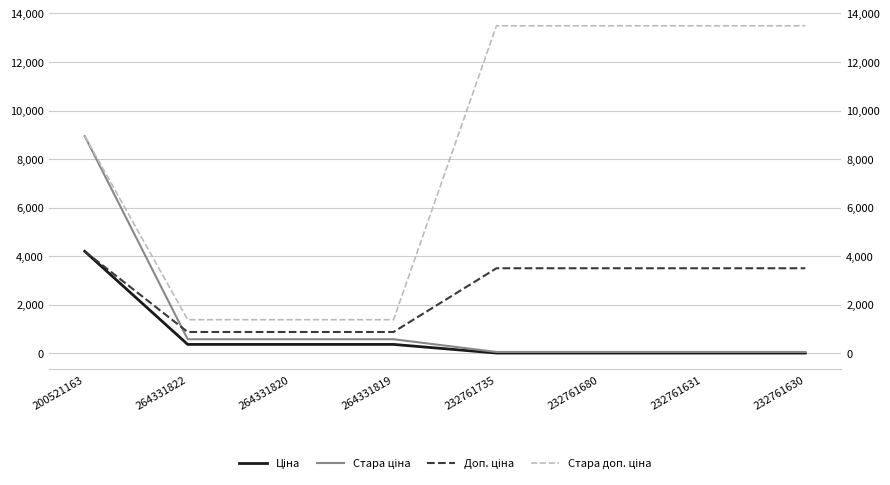

Which category has the highest value in the Ціна series?

200521163